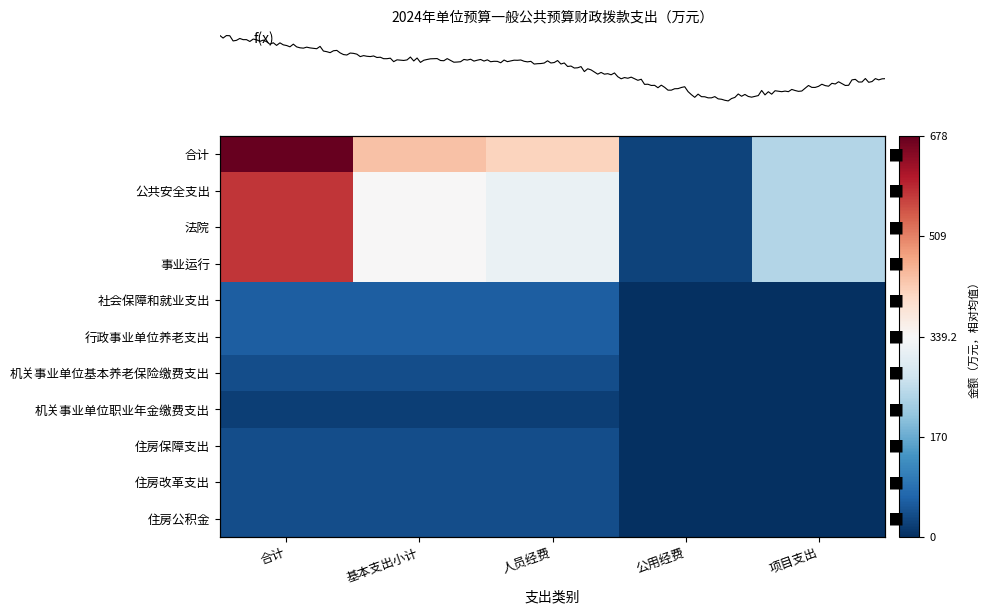

Between 公用经费 and 基本支出小计, which is larger?

基本支出小计